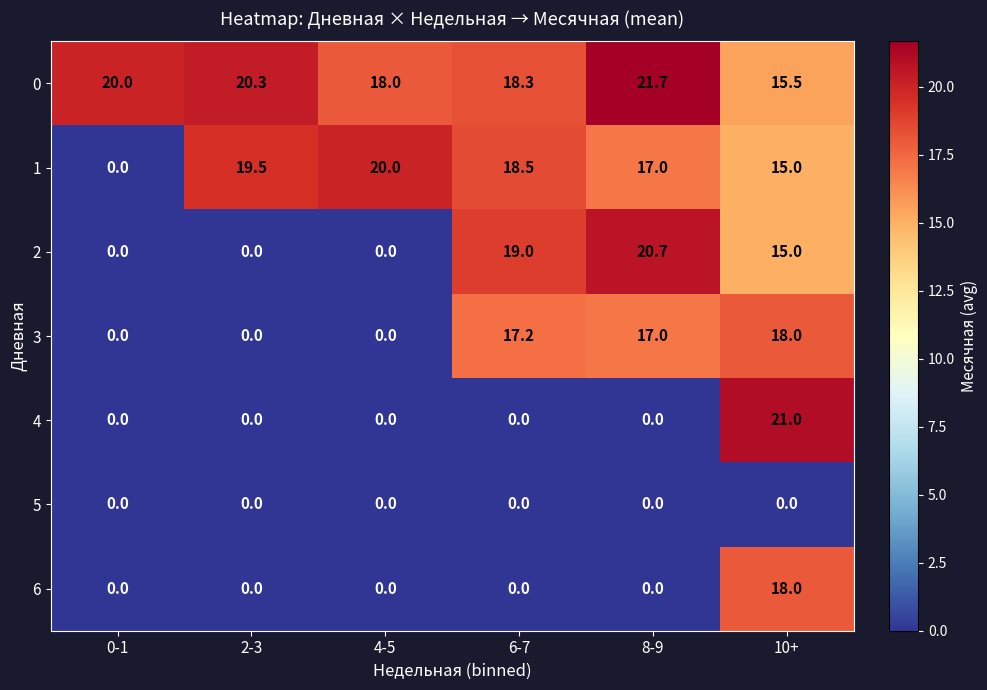

At which category is the sum across all series the highest?

10+